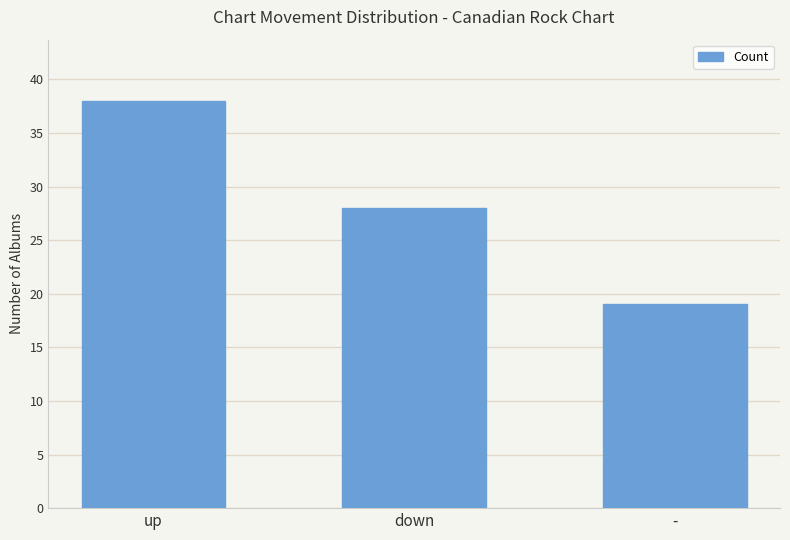

The value at - is 25. True or false?

False